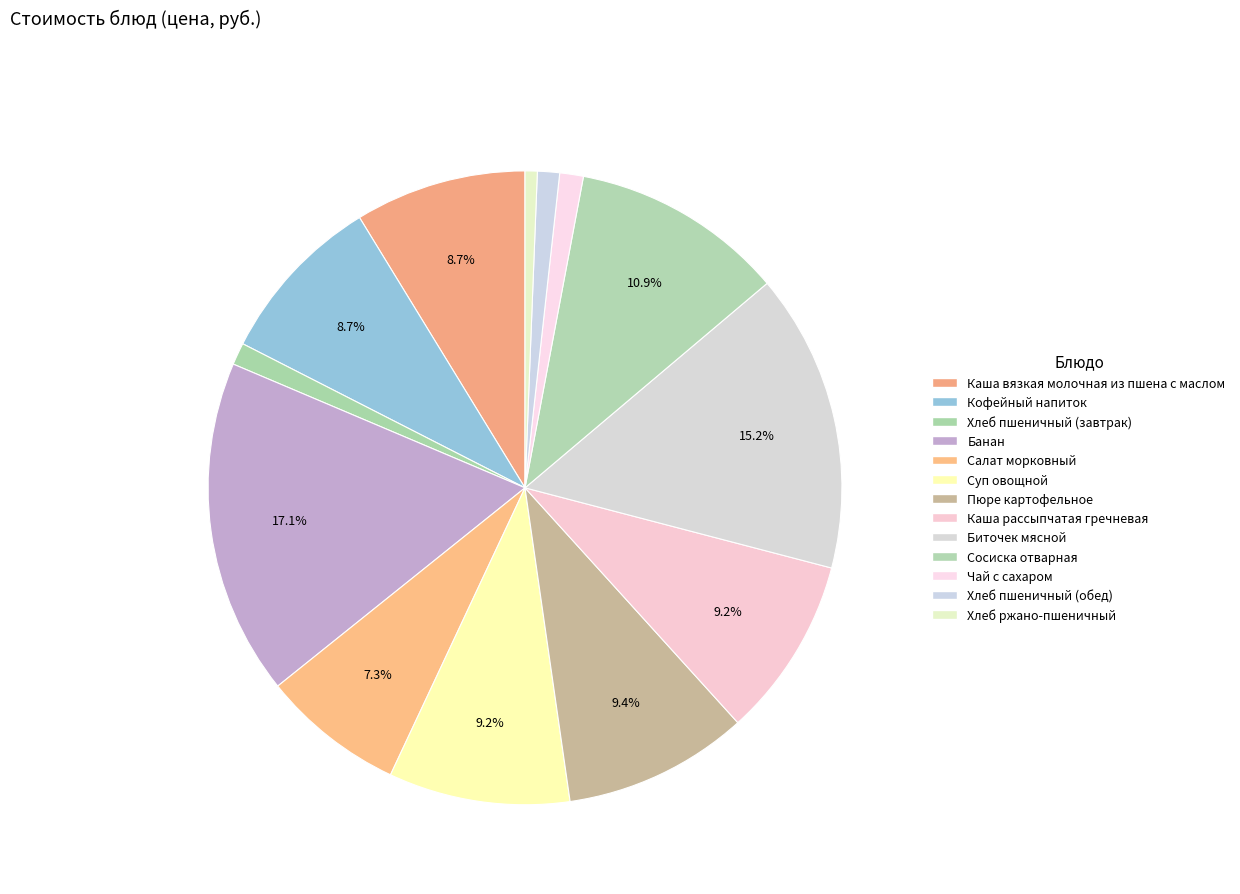

Rank the categories by value from lowest to highest.

Хлеб ржано-пшеничный, Хлеб пшеничный (завтрак), Хлеб пшеничный (обед), Чай с сахаром, Салат морковный, Каша вязкая молочная из пшена с маслом, Кофейный напиток, Каша рассыпчатая гречневая, Суп овощной, Пюре картофельное, Сосиска отварная, Биточек мясной, Банан